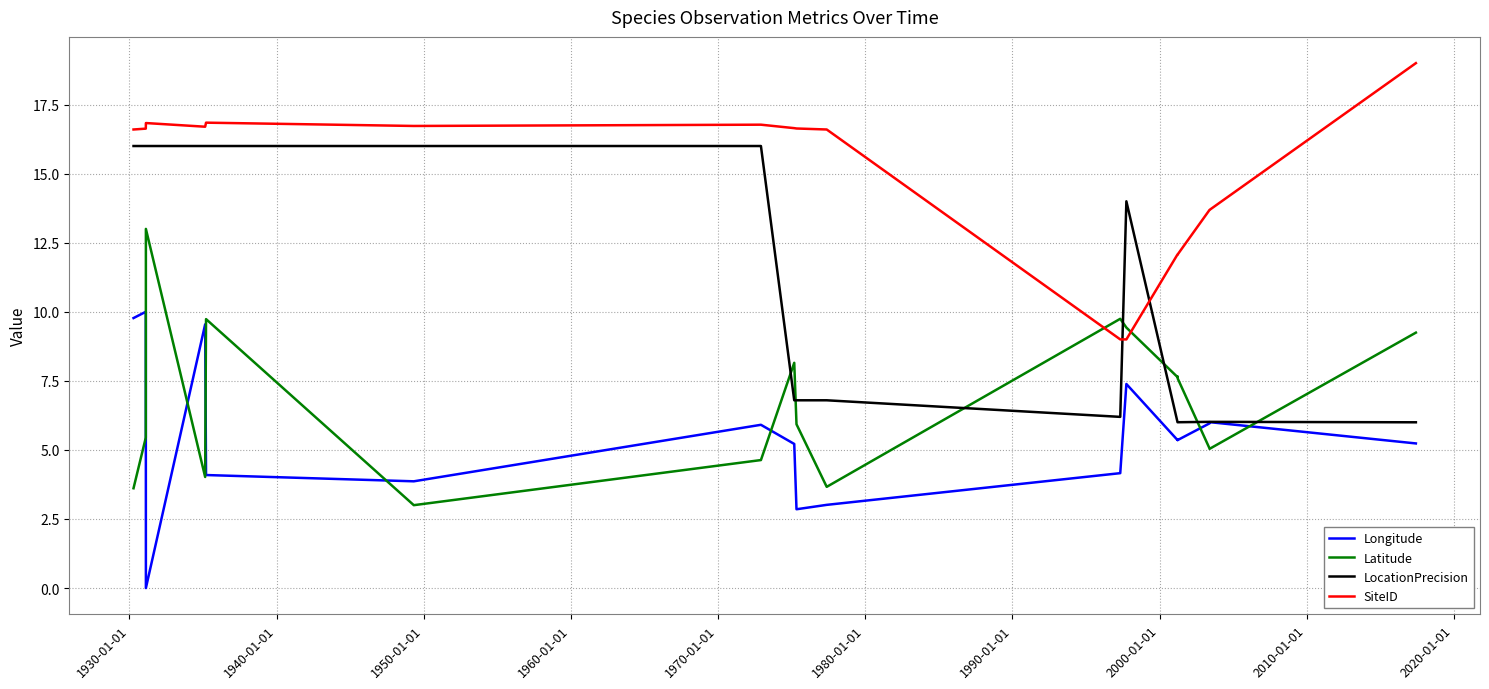

What position from the left is 2020-01-01?

11